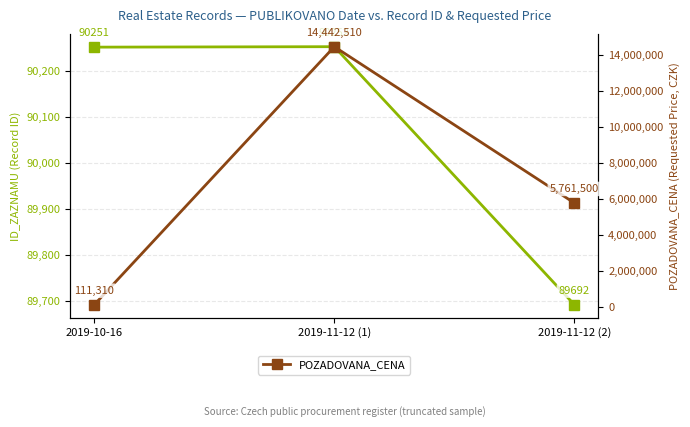

What is the smallest value displayed?

89692